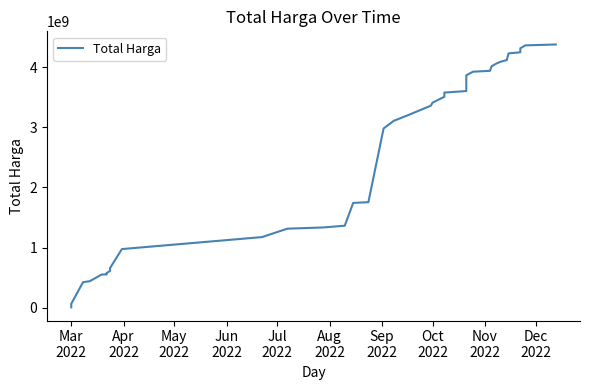

What is the sum of all values?

103023061805